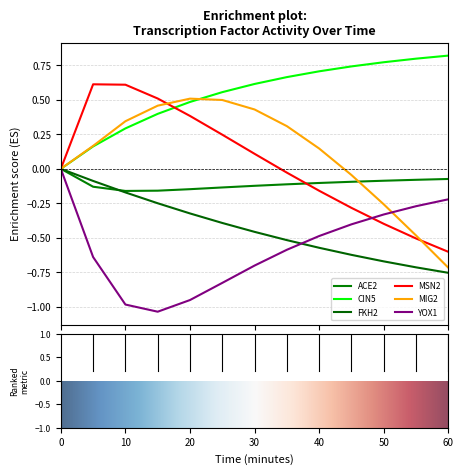

True or false: MSN2 and MIG2 cross at least once.

True